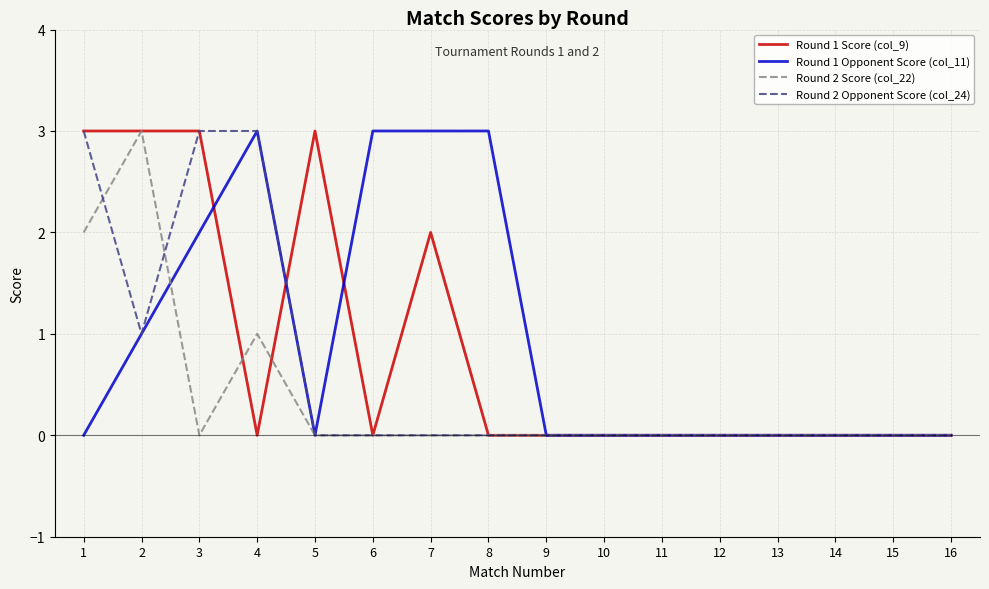

True or false: Round 2 Score (col_22) and Round 1 Opponent Score (col_11) cross at least once.

True